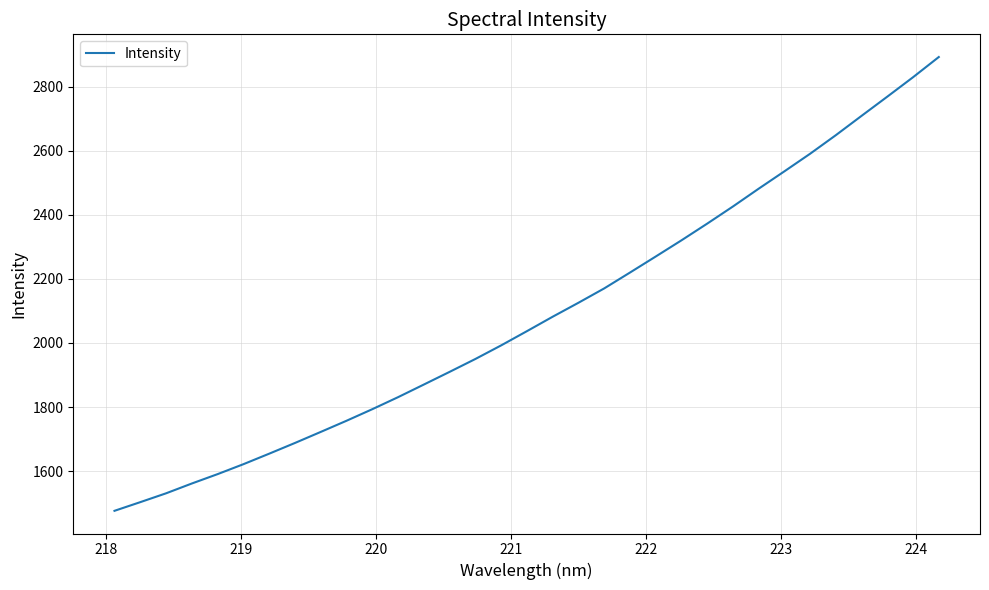

What is the maximum value shown in the chart?

2892.8